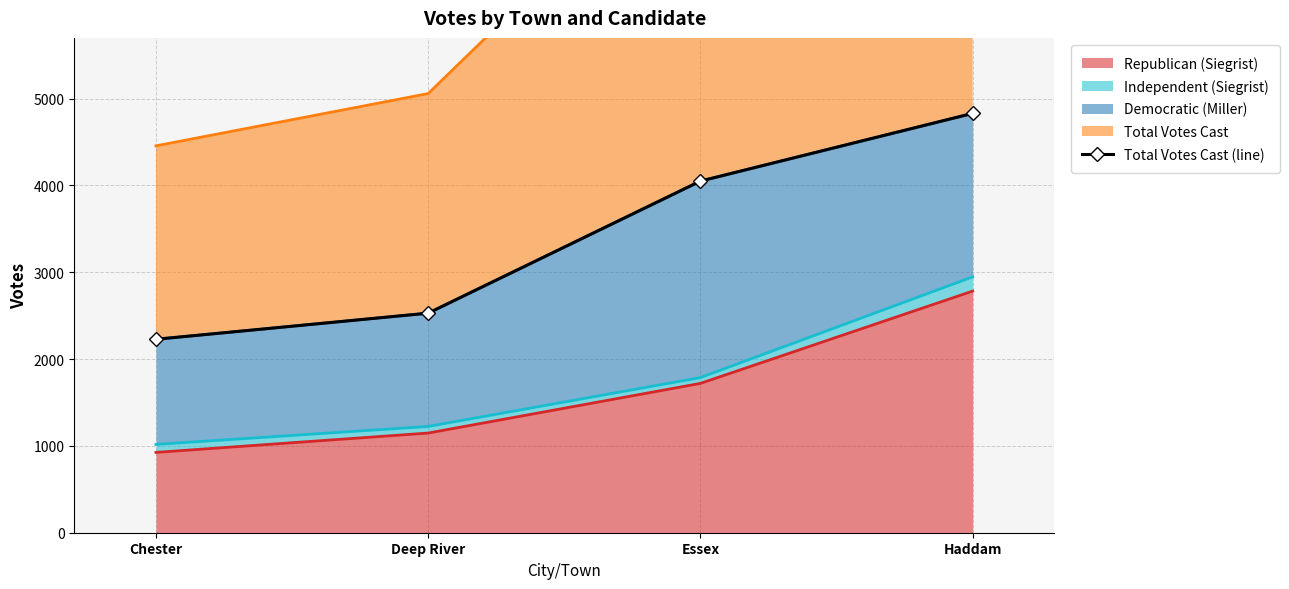

What is the value of the 1st point from the left?

2228